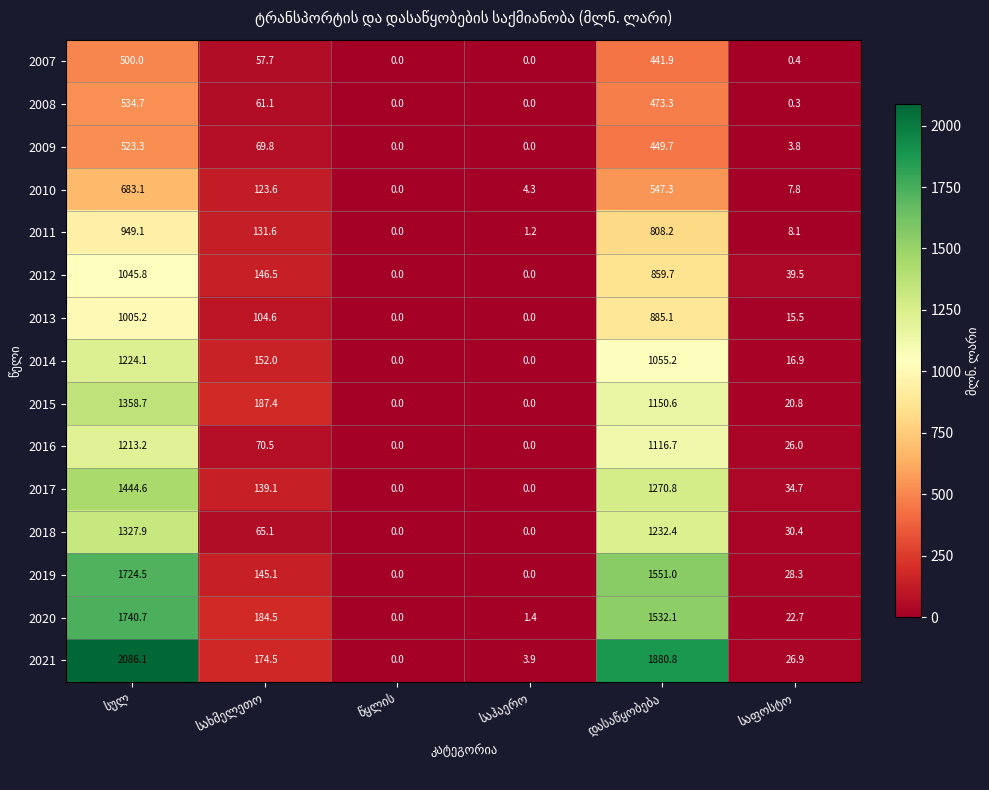

At how many categories does at least one series exceed 1308?

2